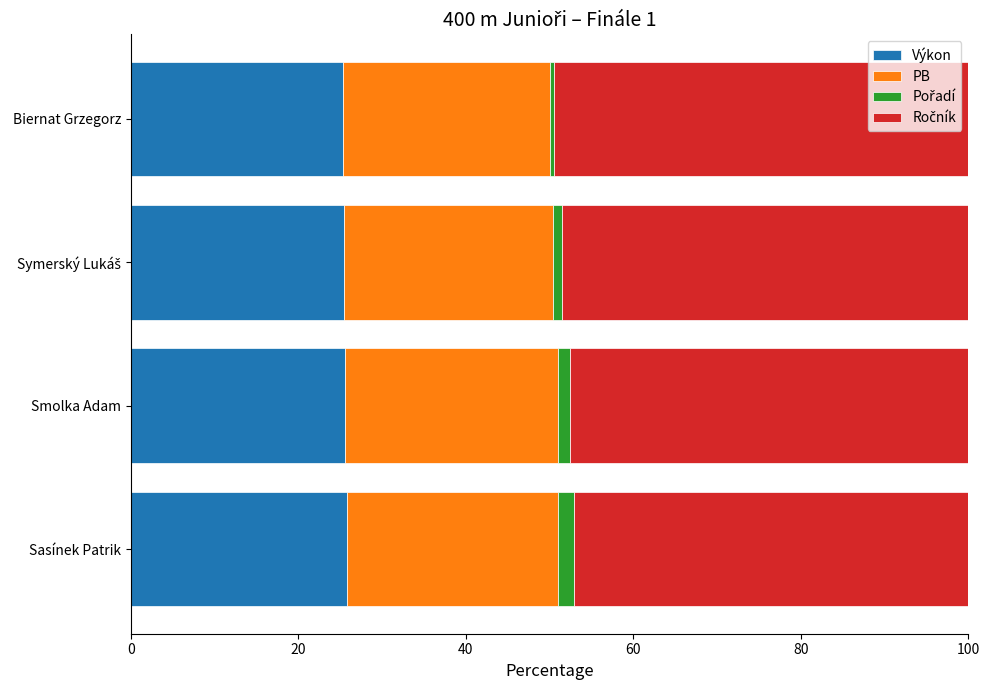

What is the average value of the Výkon series?

25.5